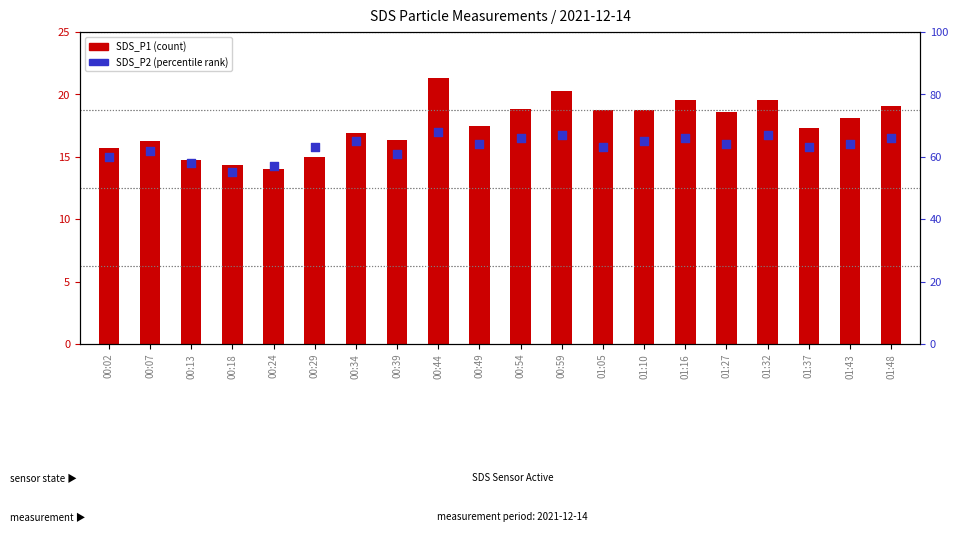

Which series has the largest Y range (max minus min)?

SDS_P2 (percentile rank)